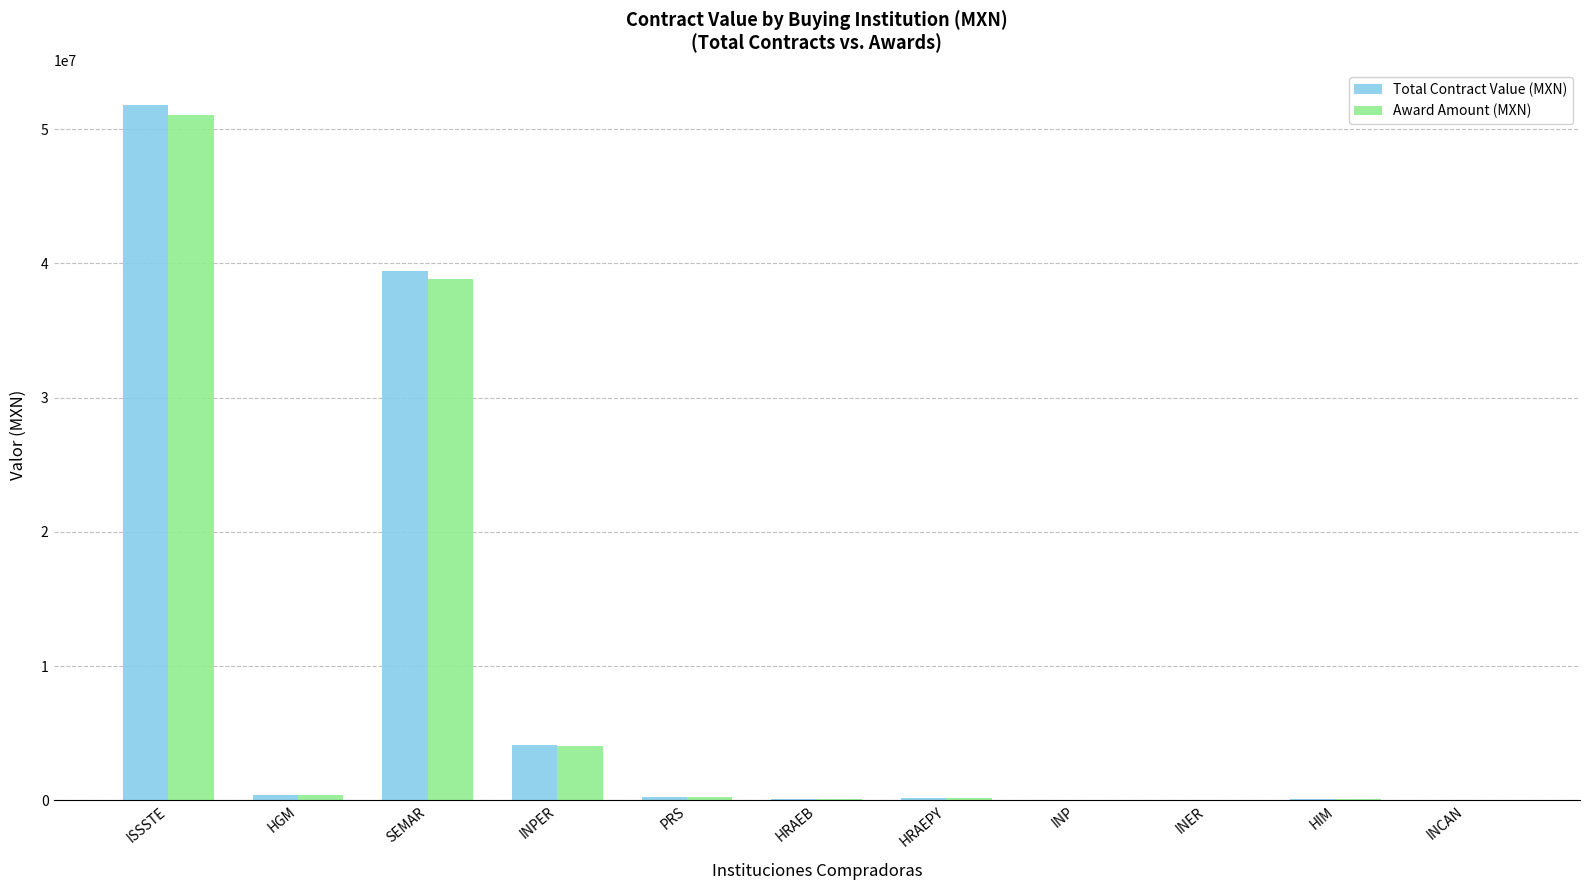

The value of Total Contract Value (MXN) at SEMAR is 39438623.9. True or false?

True